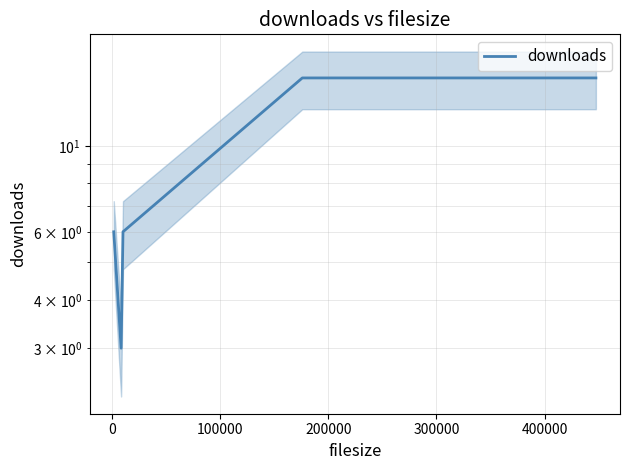

How many values are between 6 and 15?

4